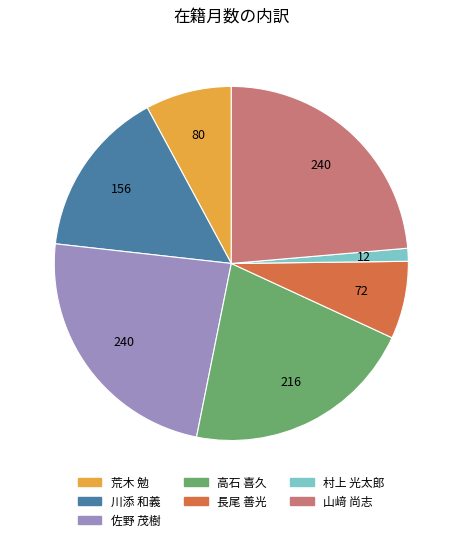

Which slice is the smallest?

村上 光太郎